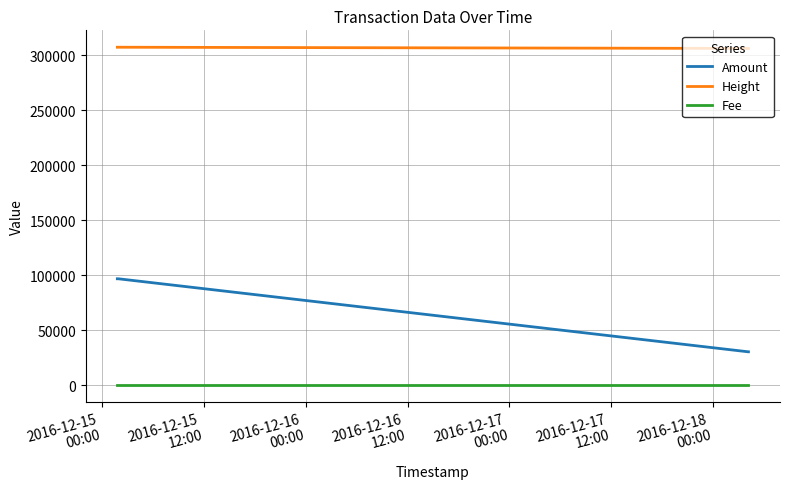

True or false: Fee and Height cross at least once.

False